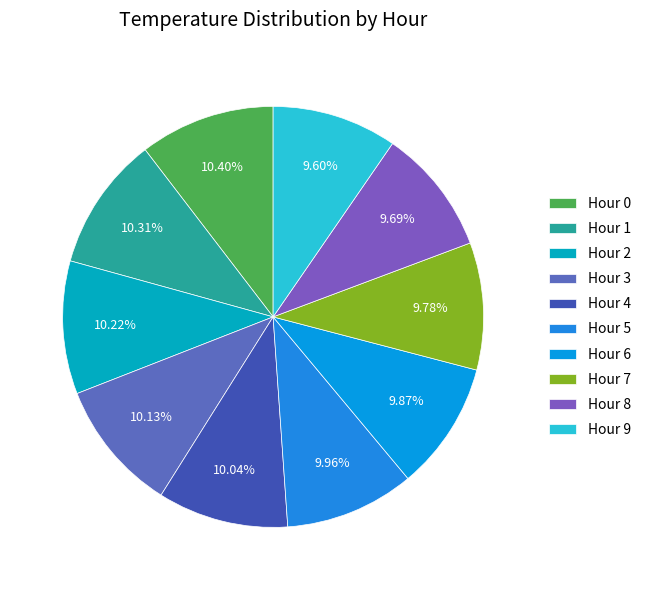

Count the number of slices in the pie.

10